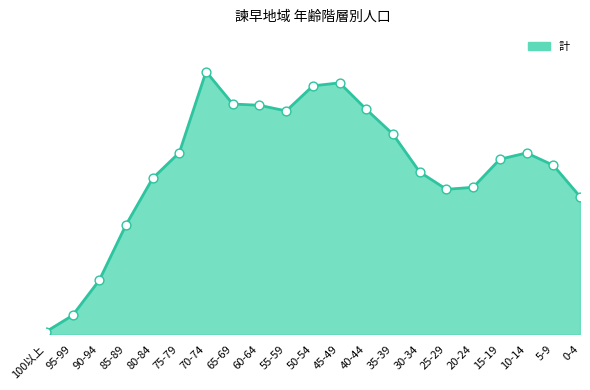

What is the ratio of the value at 25-29 to the value at 30-34?

0.9